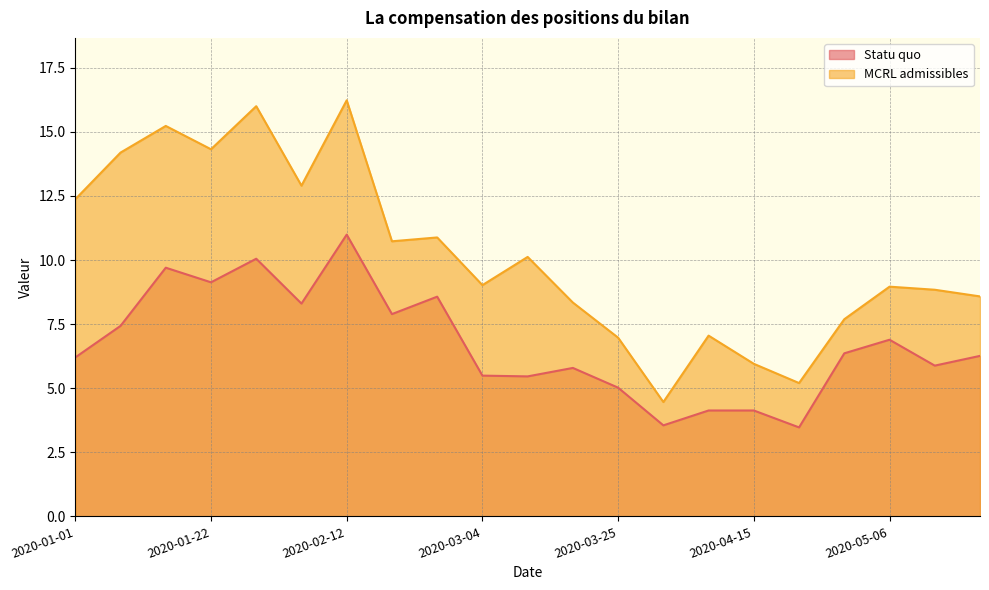

Which series changed the most between 2020-02-19 and 2020-04-01?

MCRL admissibles